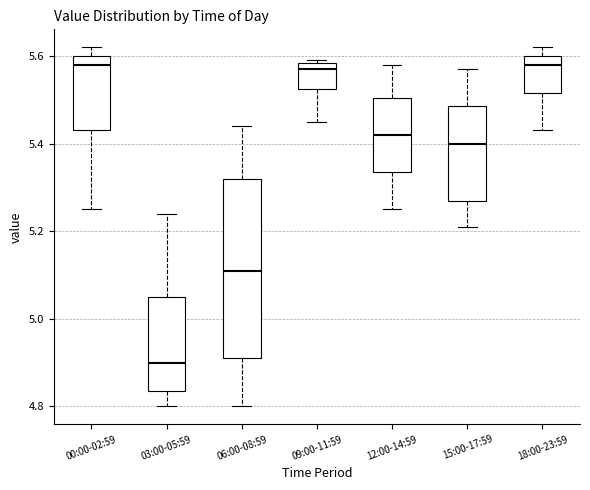

Where is the upper edge of the box for 15:00-17:59 on the y-axis? The values are not printed on the chart, so give them approximately, as read against the axis.

5.48